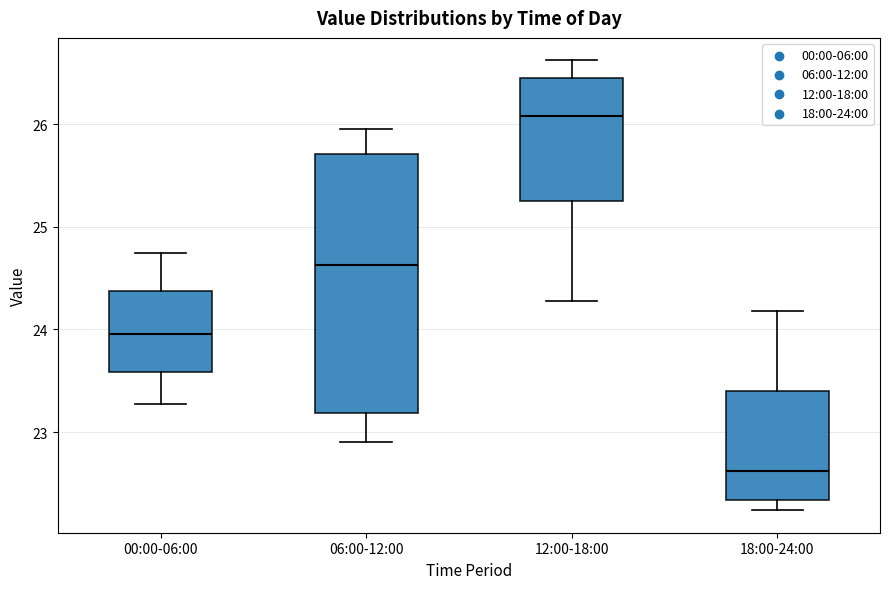

Where does the median line of the box for 06:00-12:00 sit on the y-axis? The values are not printed on the chart, so give them approximately, as read against the axis.

24.6